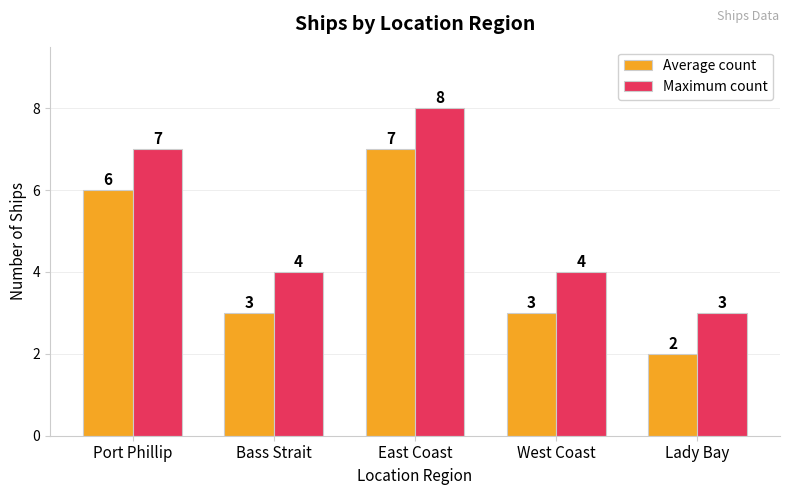

Reading left to right, list all the values displayed in this chart.

Average count: 6	3	7	3	2
Maximum count: 7	4	8	4	3